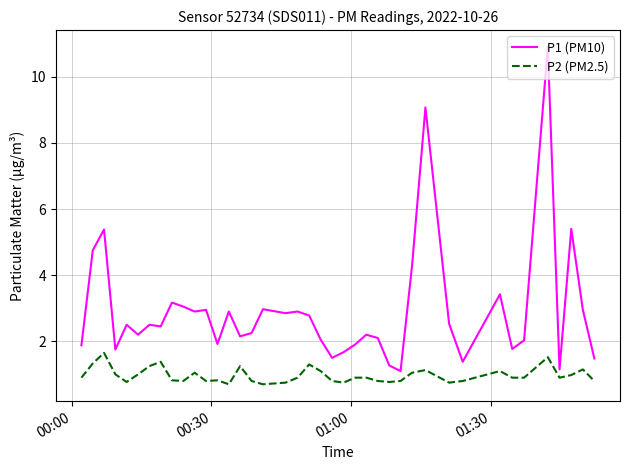

Which series has the widest spread of values?

P1 (PM10)